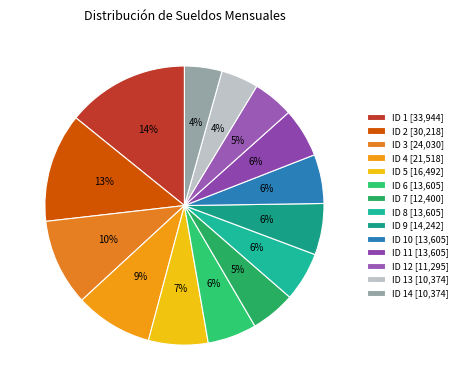

Which category has the smallest portion of the pie?

ID 13